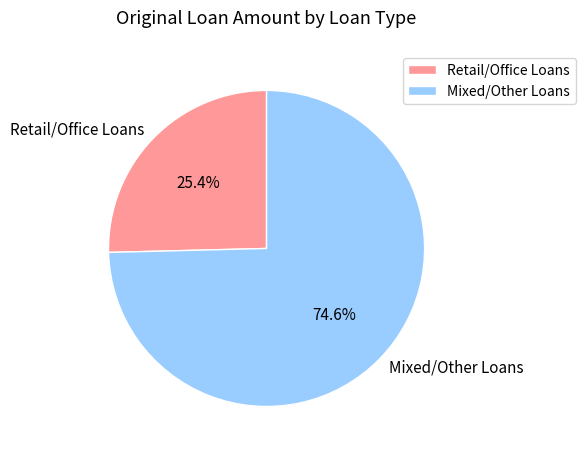

Approximately how many times larger is the value at Mixed/Other Loans compared to Retail/Office Loans?

2.9